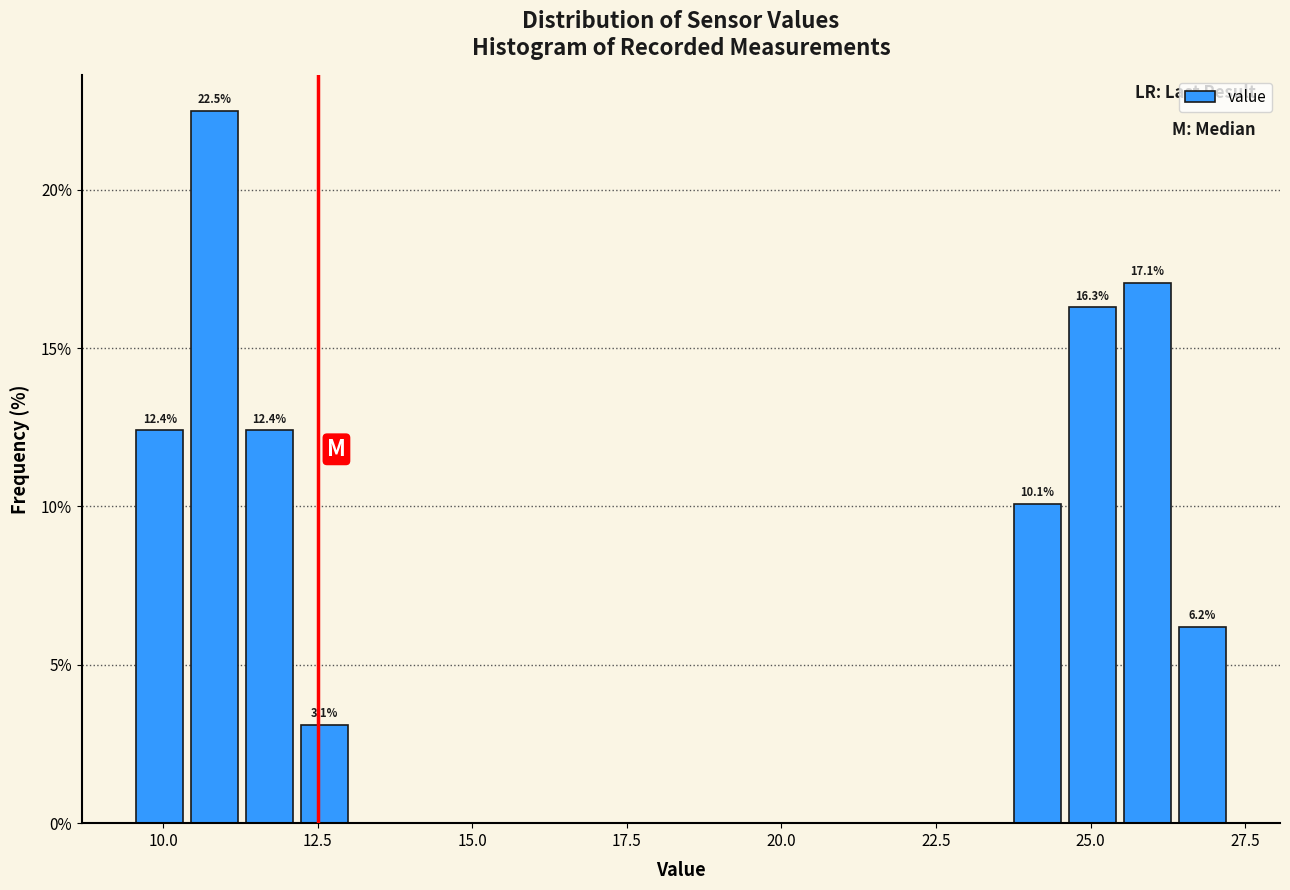

Read against the x-axis, roughly where is the centre of the tallest bar?

11.0